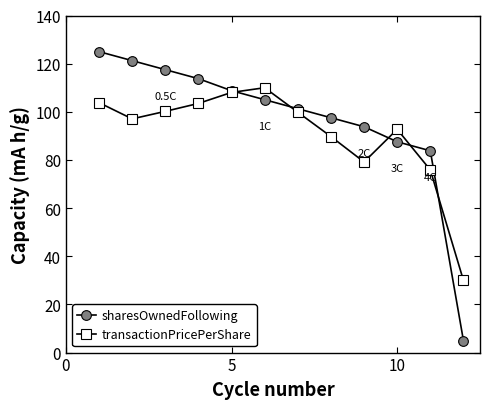

What is the value of the transactionPricePerShare point at the 9th from the left?

79.2